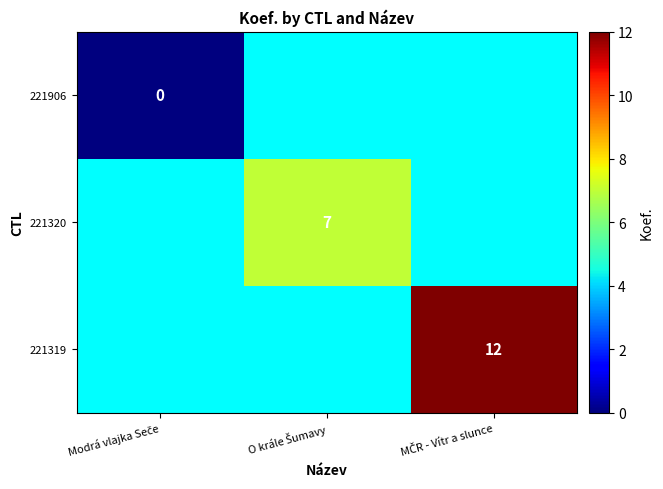

At how many categories does at least one series exceed 7?

1